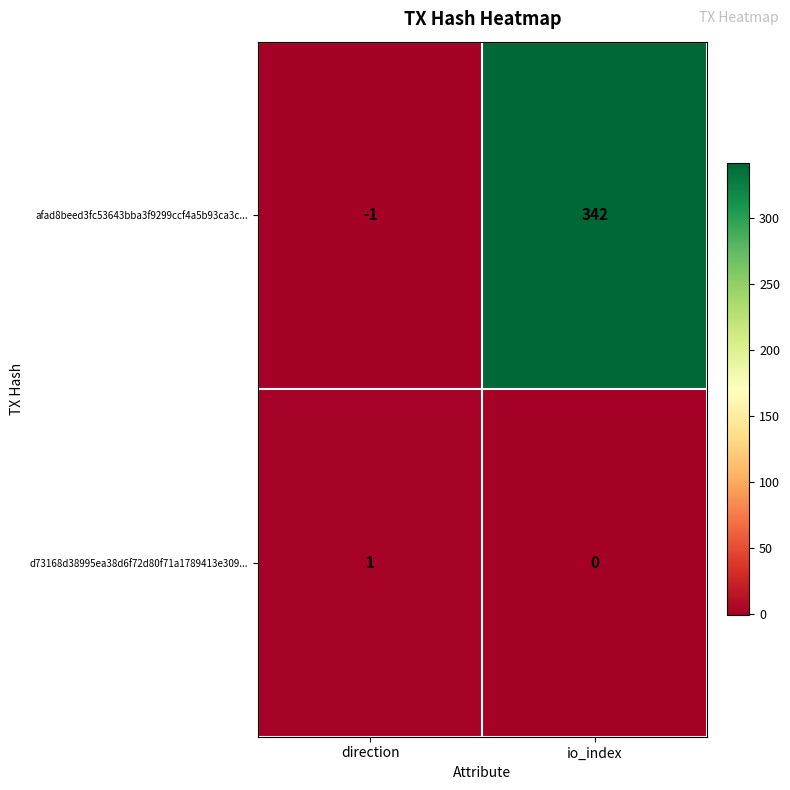

At which category does the chart reach its peak across all series?

io_index